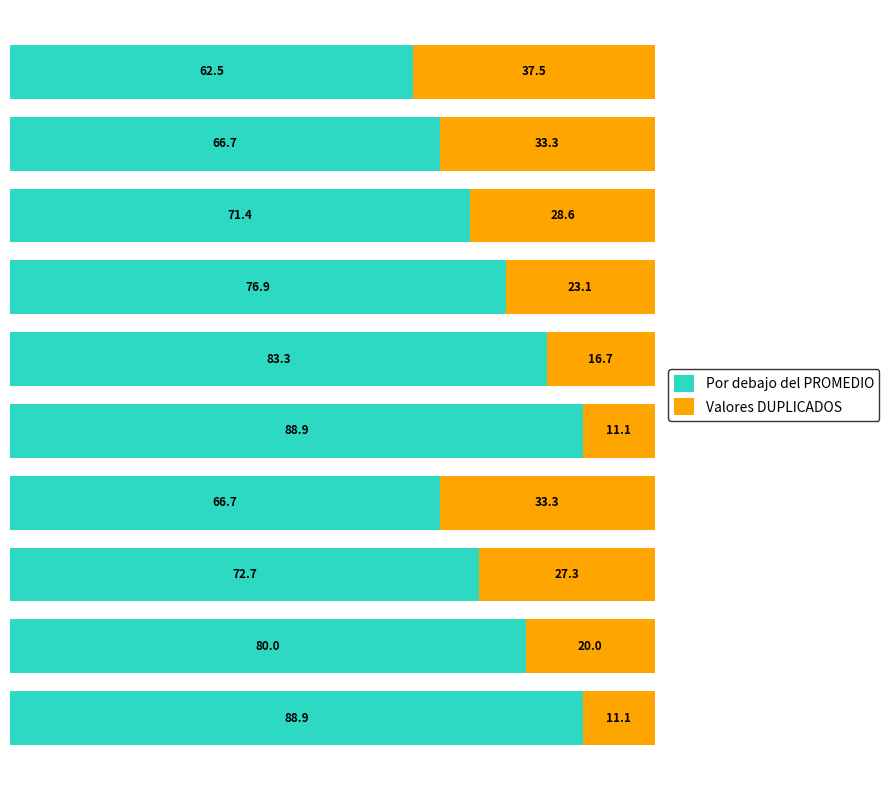

What is the average value of the Por debajo del PROMEDIO series?

75.8